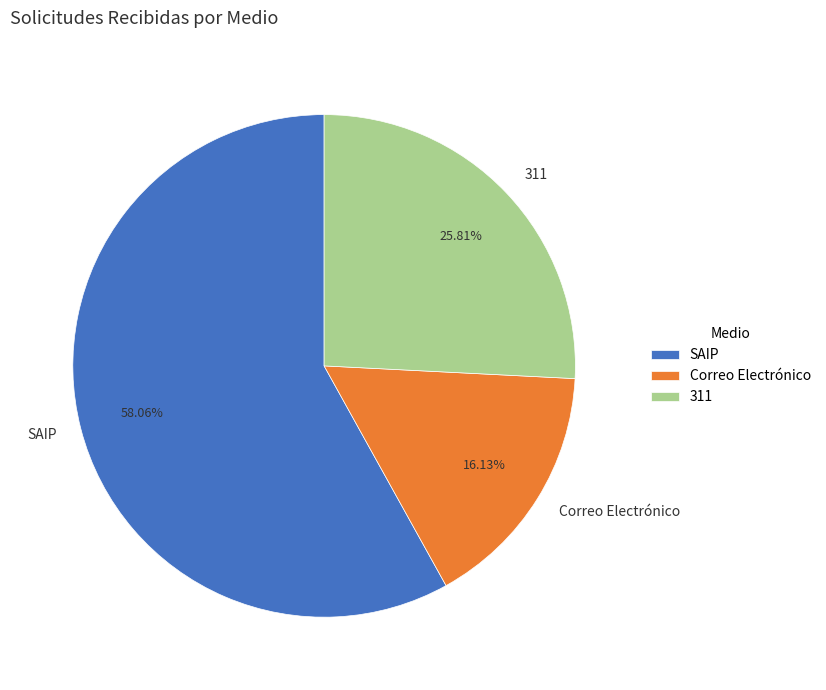

What percentage do SAIP and Correo Electrónico together represent?

74.2%